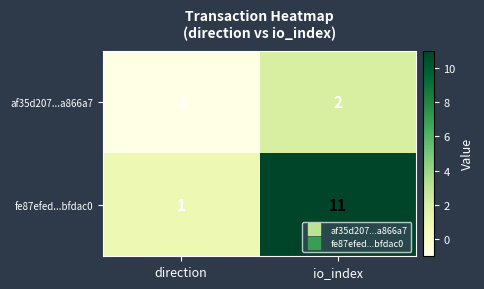

Which series has the largest total across all categories?

fe87efed...bfdac0